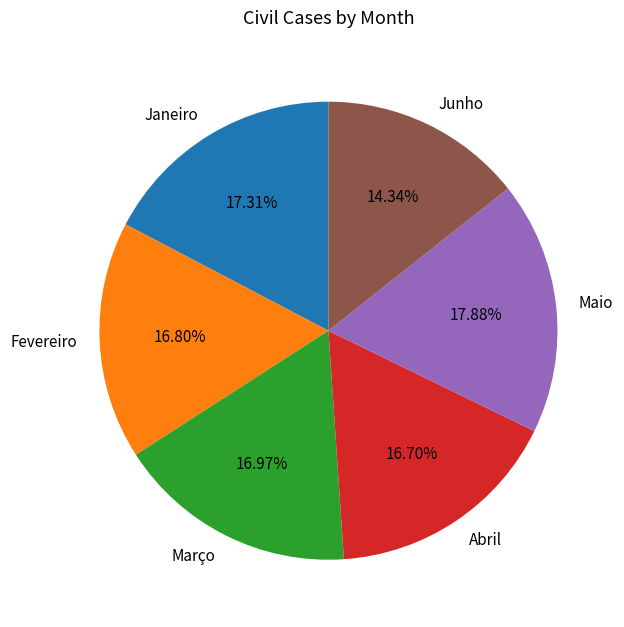

The Fevereiro slice represents 9% of the pie. True or false?

False